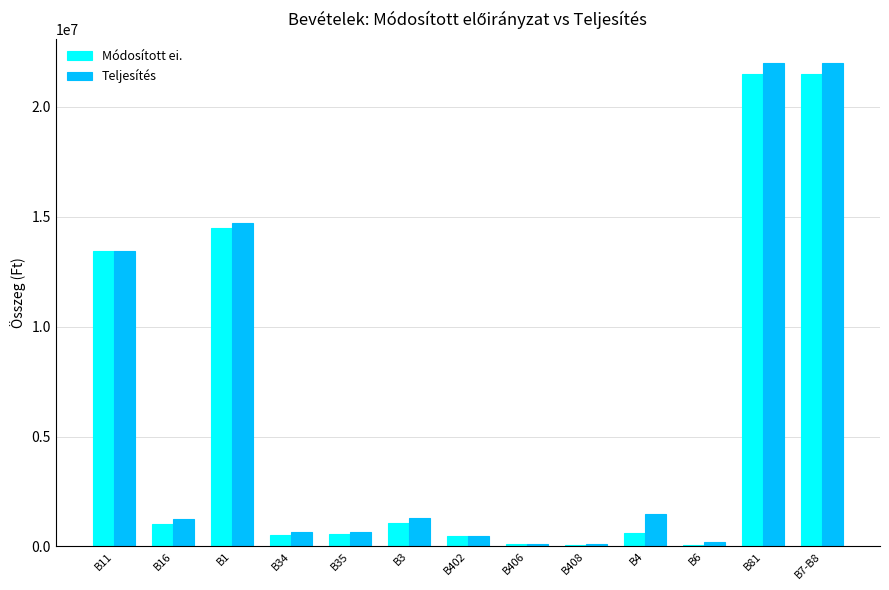

What is the lowest value of the Módosított ei. series?

70000